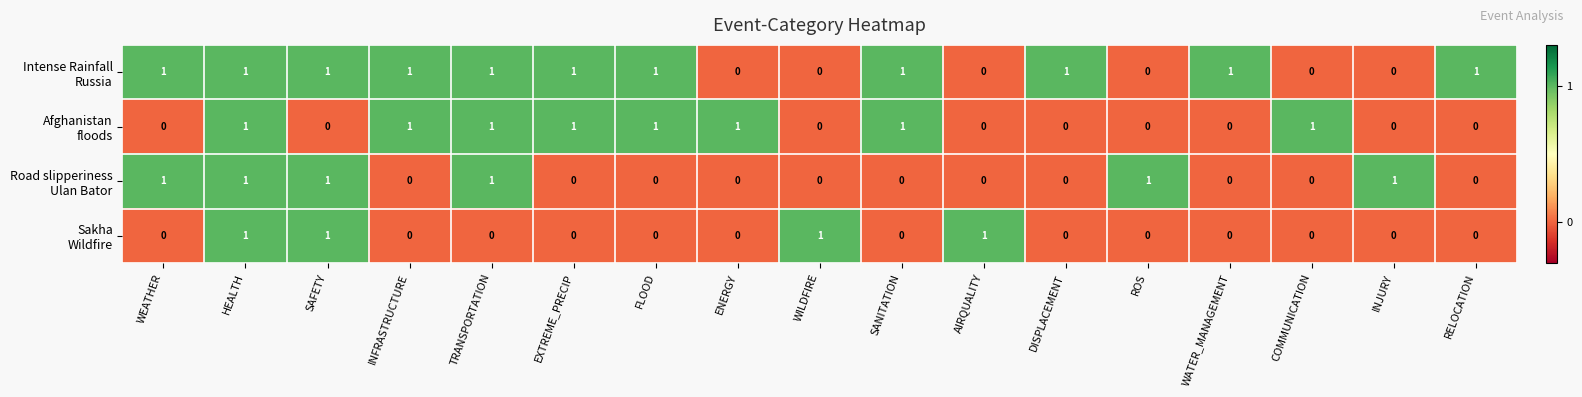

At how many categories does at least one series exceed 0?

17